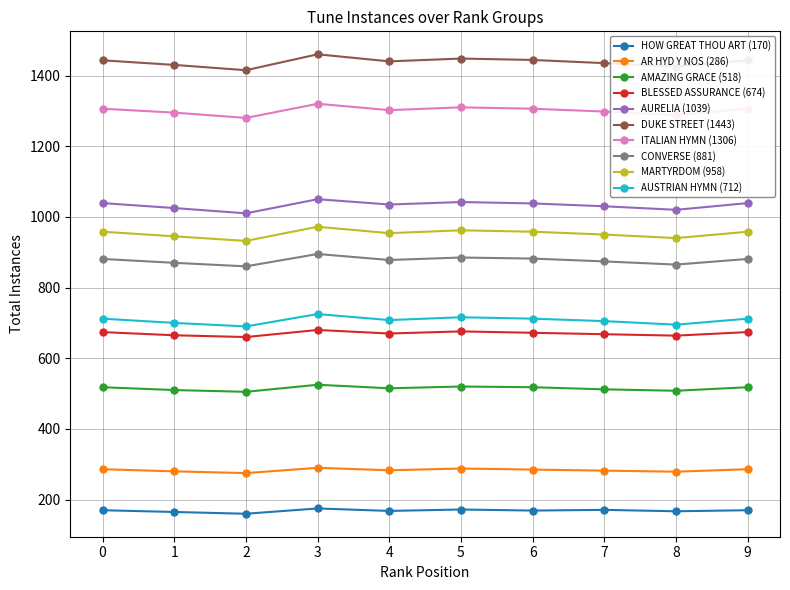

The value of CONVERSE (881) at 4 is 878. True or false?

True